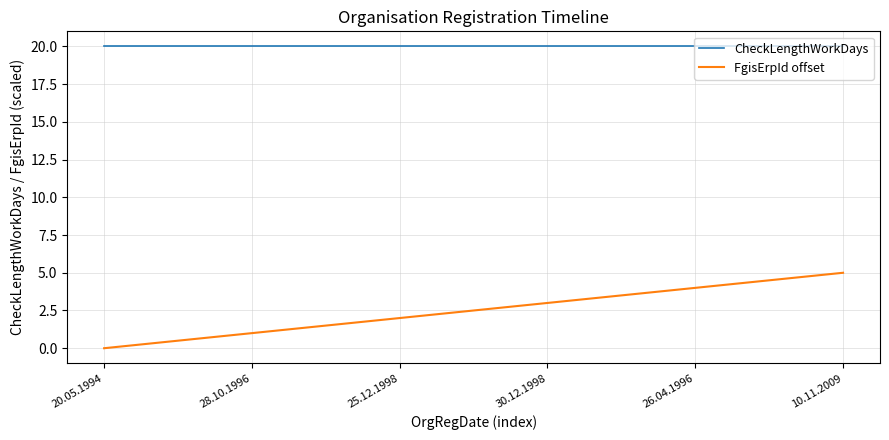

What position from the right is 30.12.1998?

3